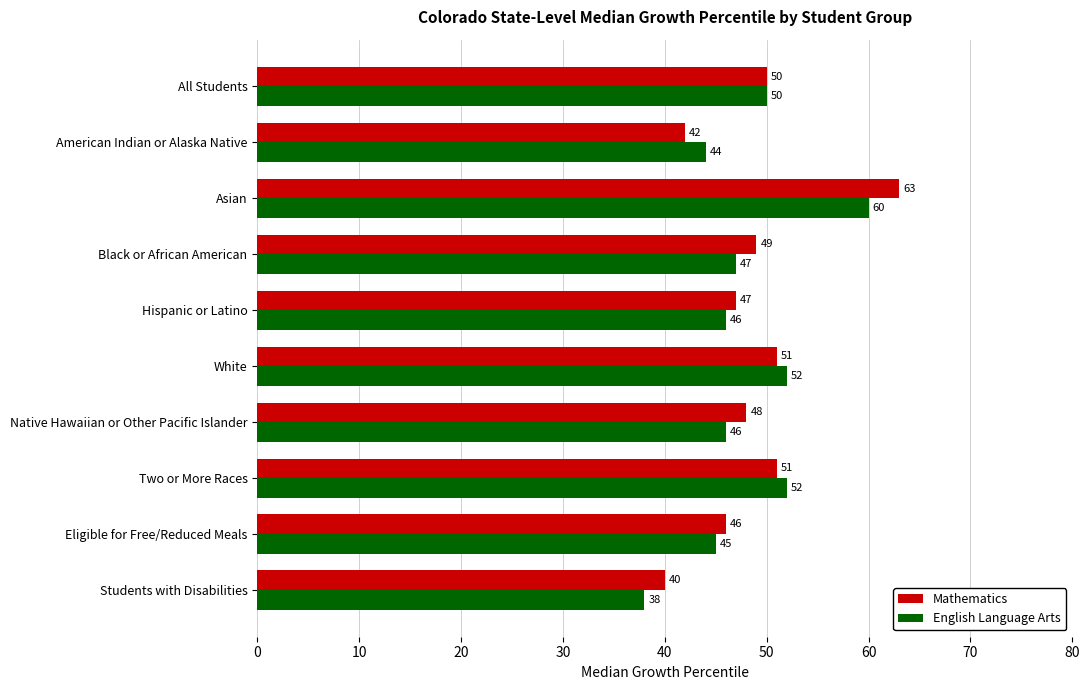

What is the total value across all series at Two or More Races?

103